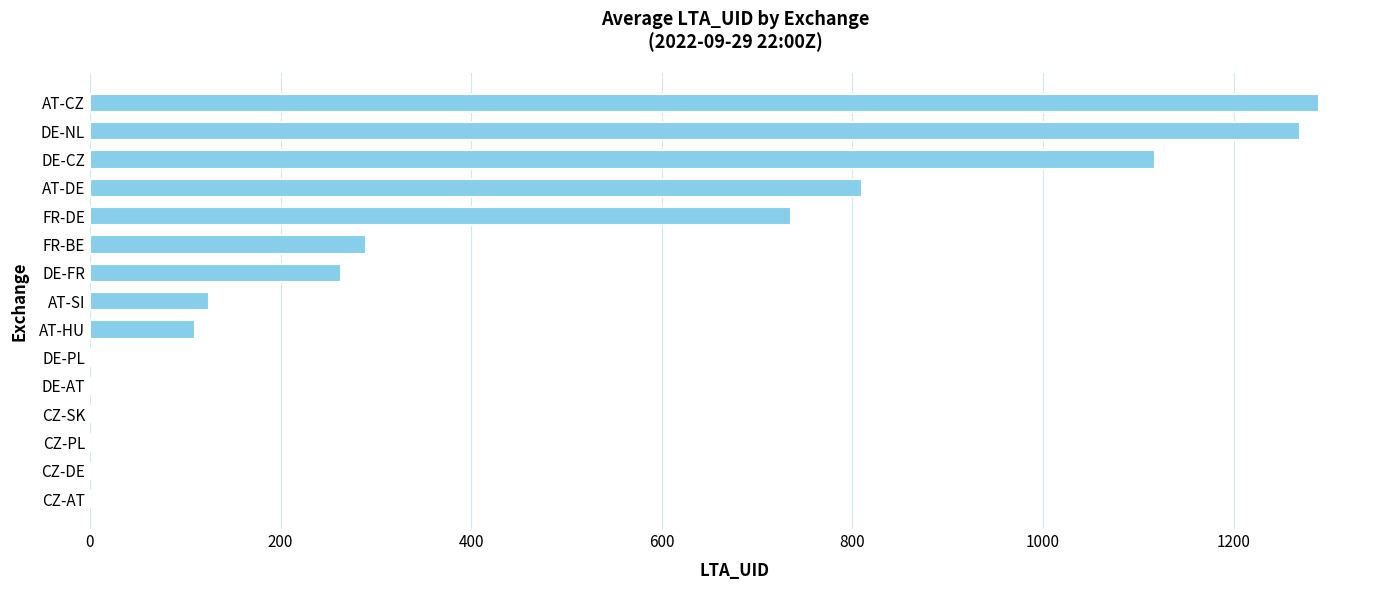

What is the greatest value displayed?

1289